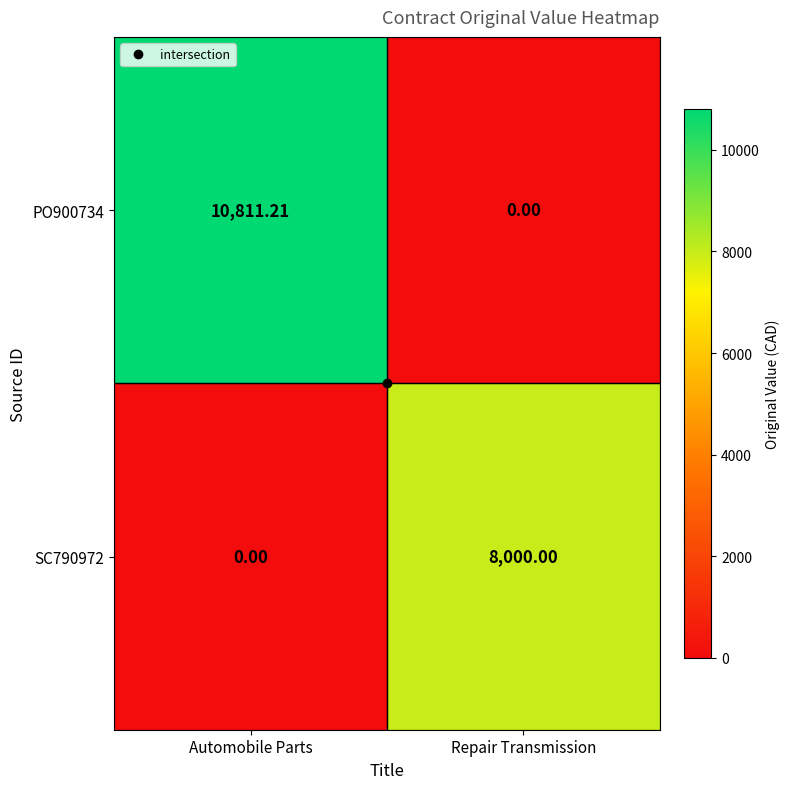

Which category has the highest value across all series?

Automobile Parts